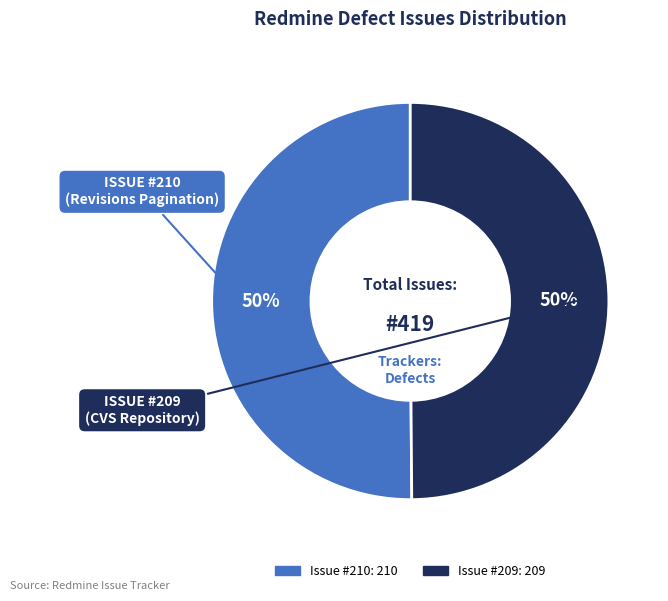

To the nearest percent, what is the average slice percentage?

50%